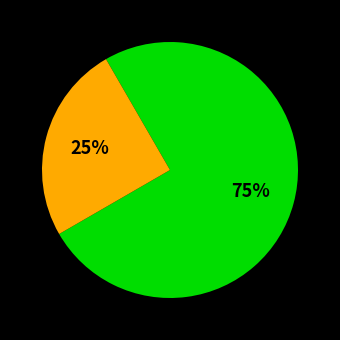

Is there any slice that represents more than half of the pie?

Yes